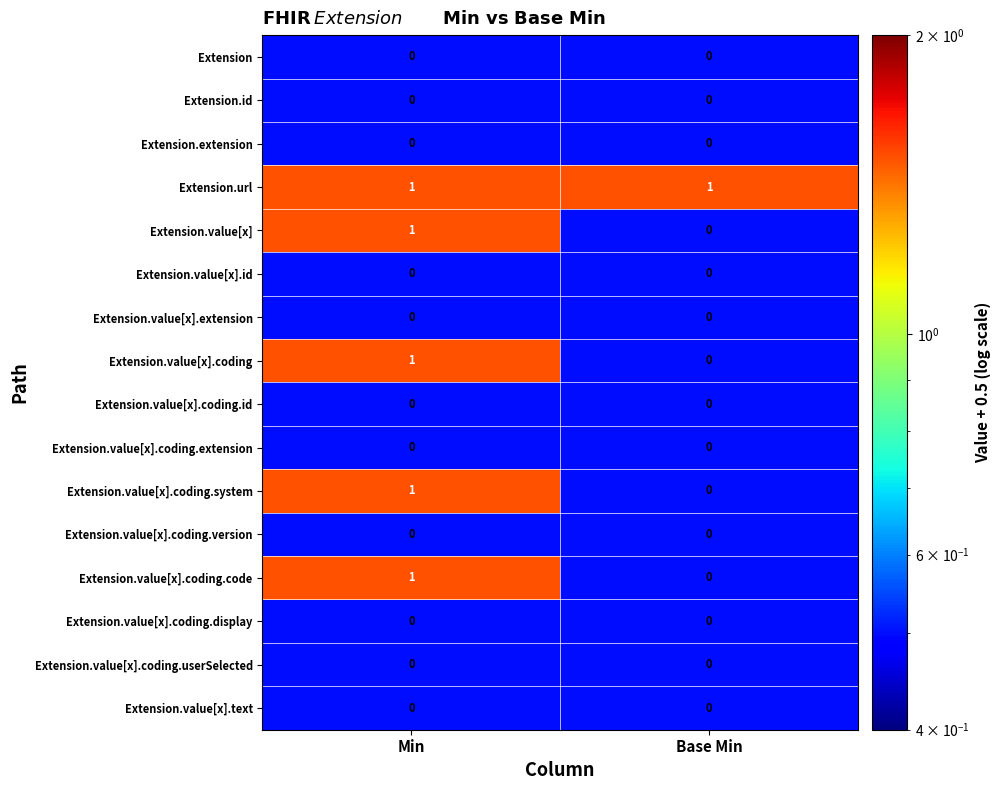

Is it true that Extension.value[x].coding.display equals 0 at Min?

True